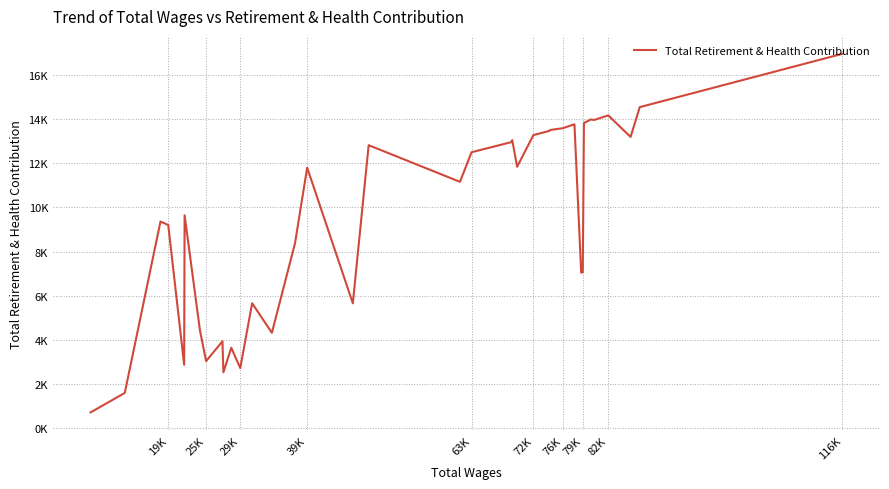

The value at 19K is 9202. True or false?

True